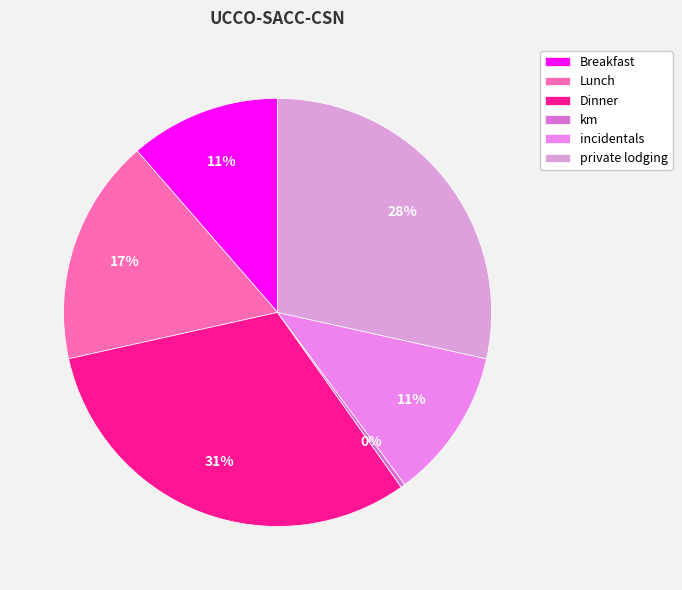

True or false: km accounts for 0% of the total.

True